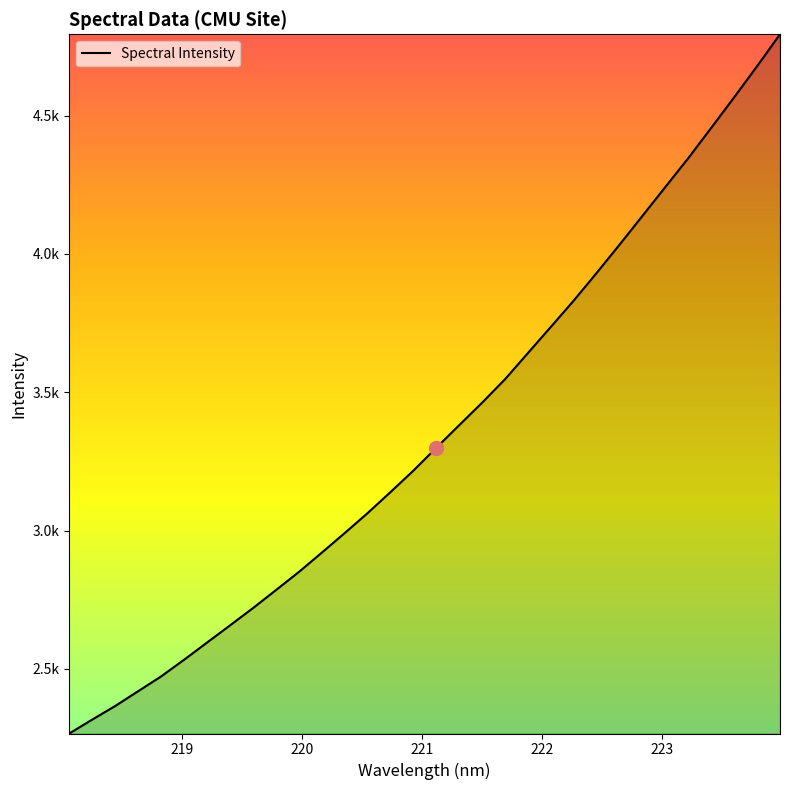

Does the chart display data point markers on the line(s)?

No